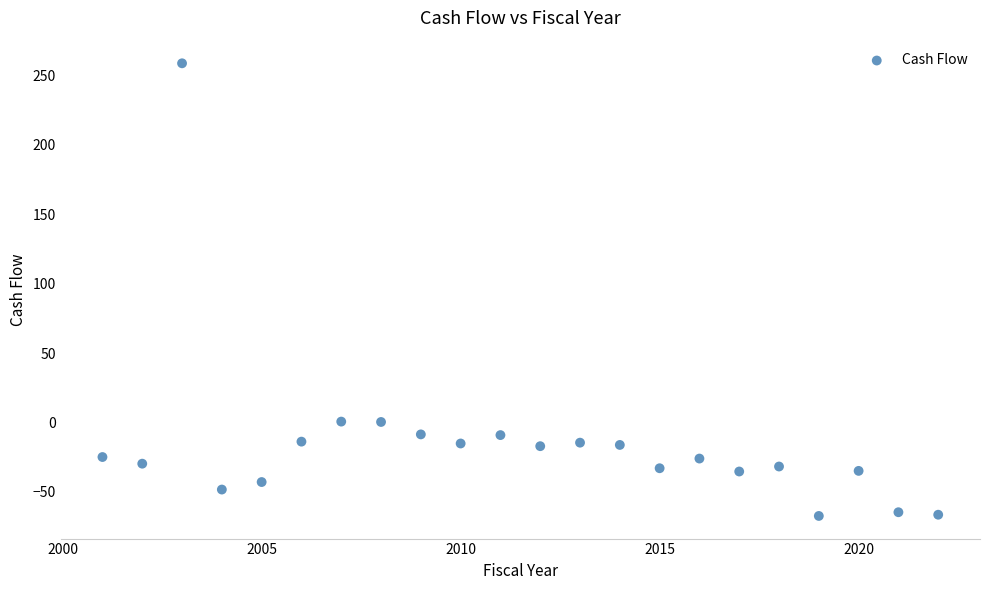

What is the range of Y values (max minus min)?

326.2